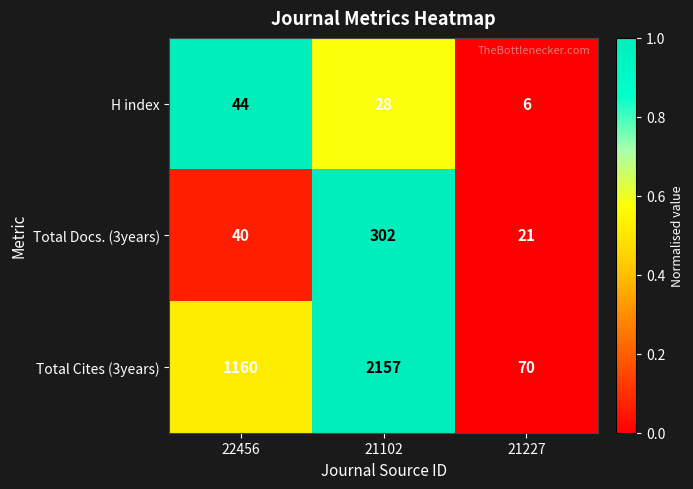

Rank the series at 21227 from lowest to highest value.

H index, Total Docs. (3years), Total Cites (3years)